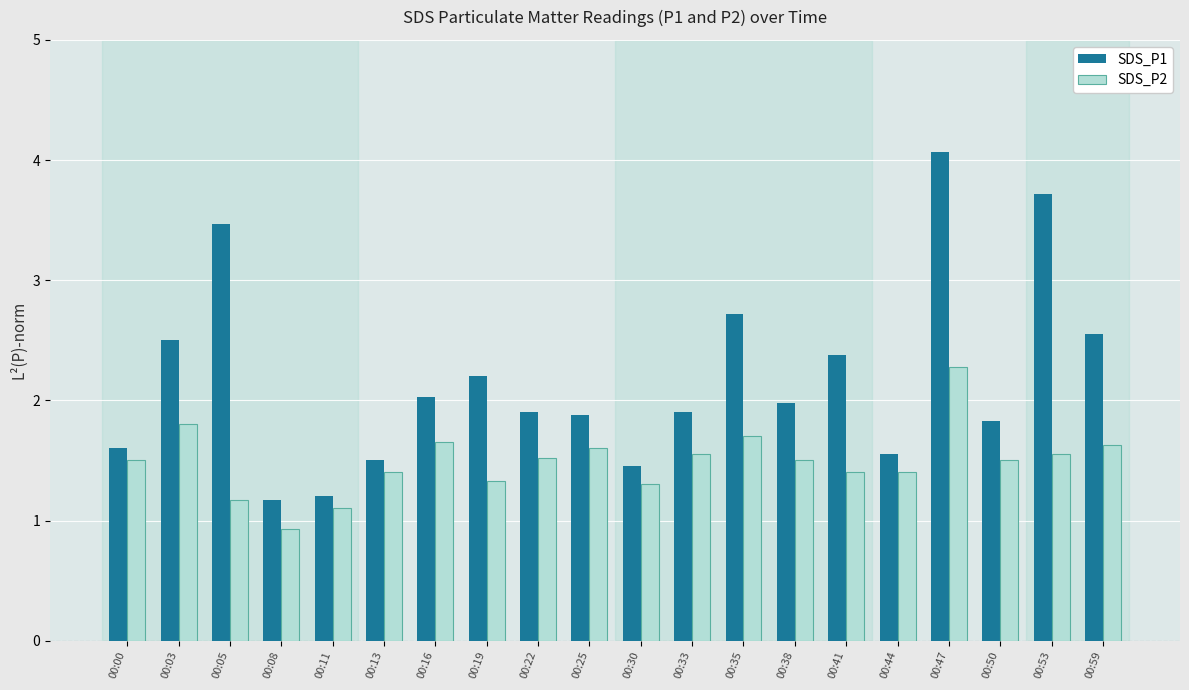

What is the average value of the SDS_P1 series?

2.2